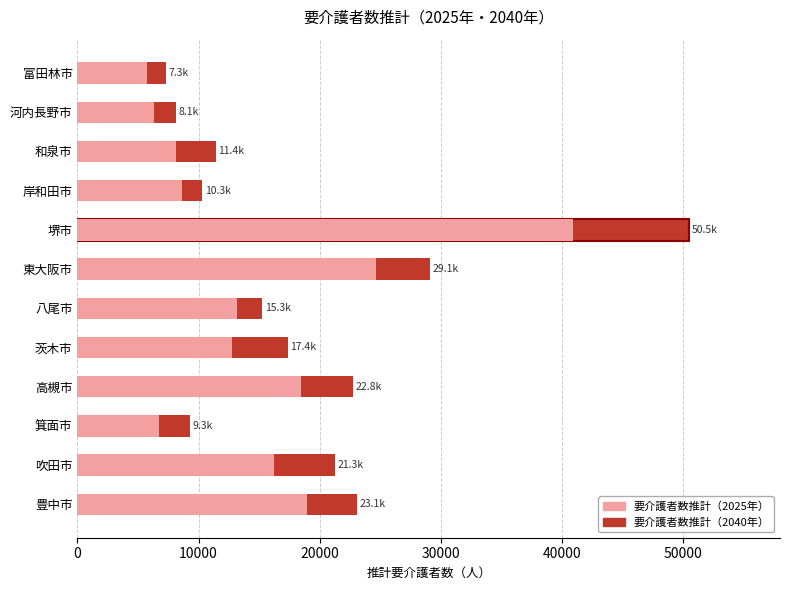

List the series in order of their peak value, highest first.

要介護者数推計（2040年）, 要介護者数推計（2025年）